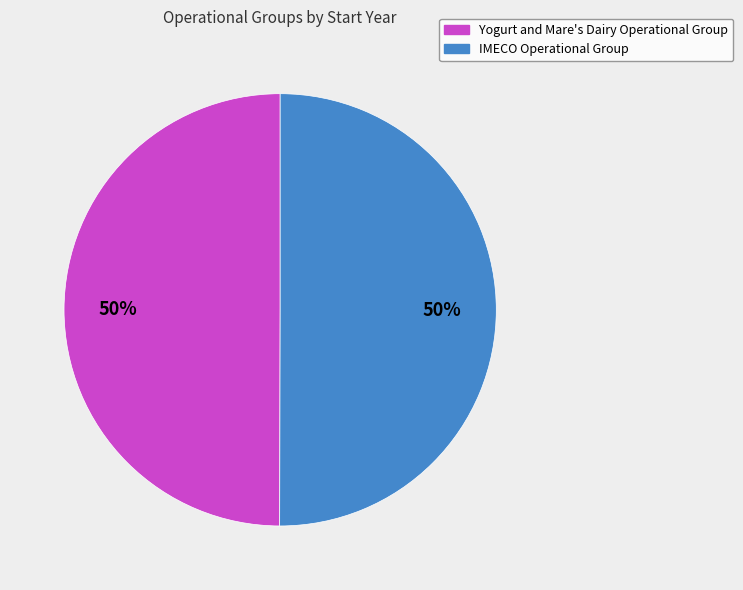

What percentage is the IMECO Operational Group slice, to the nearest percent?

50%